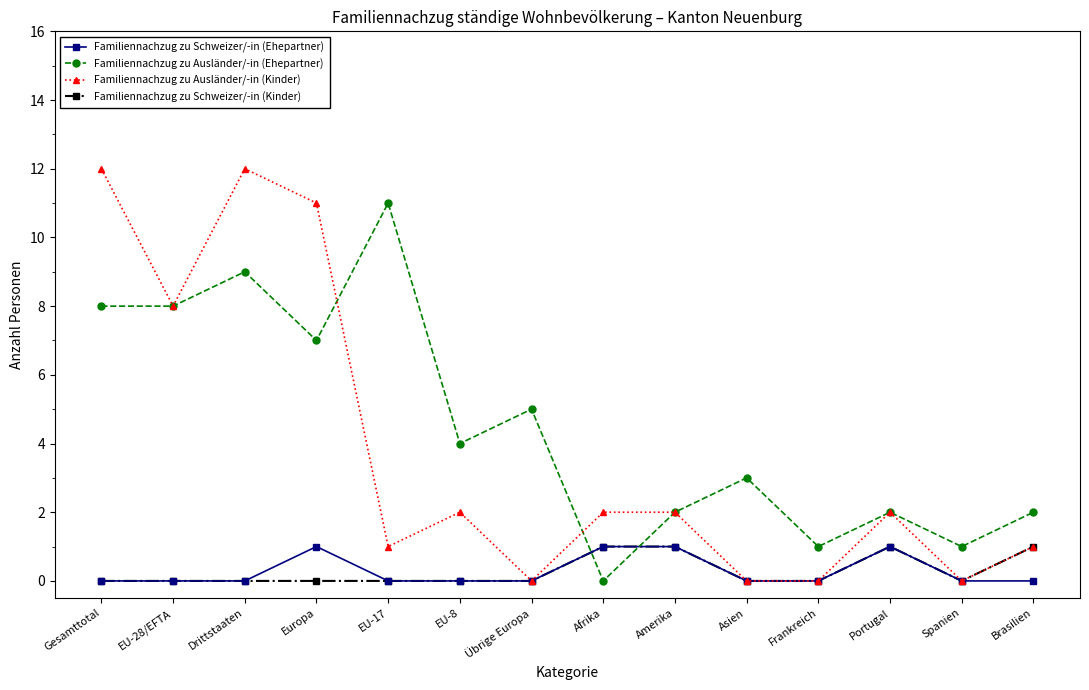

Which series has the largest range (max minus min)?

Familiennachzug zu Ausländer/-in (Kinder)